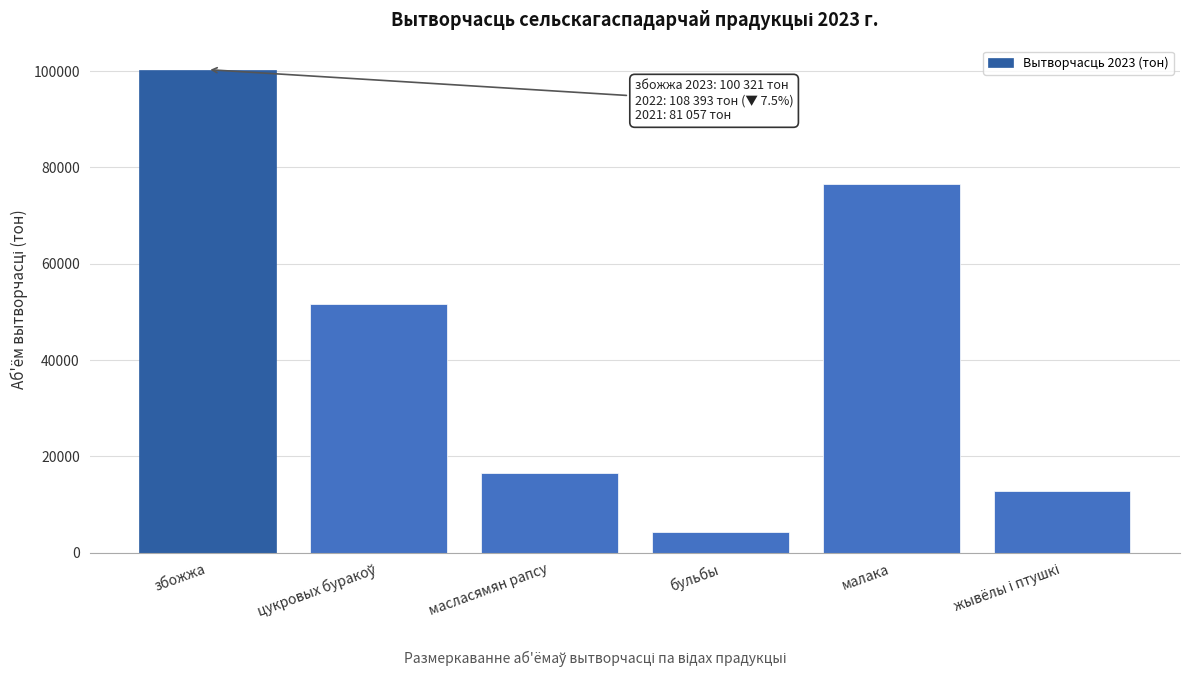

Reading left to right, list all the values displayed in this chart.

100321	51719	16468	4342	76634	12731